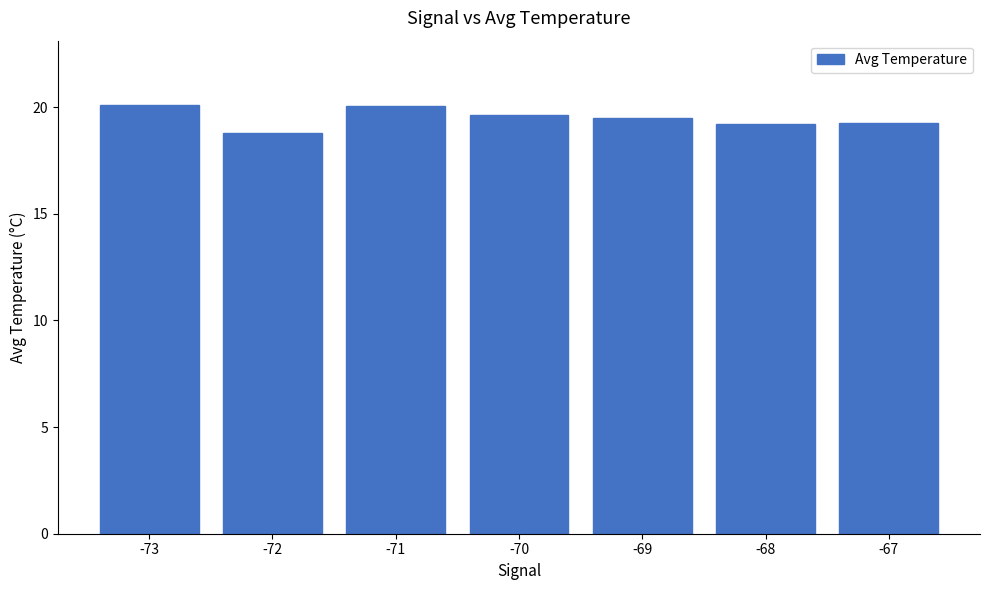

Read the value at -68.

19.2